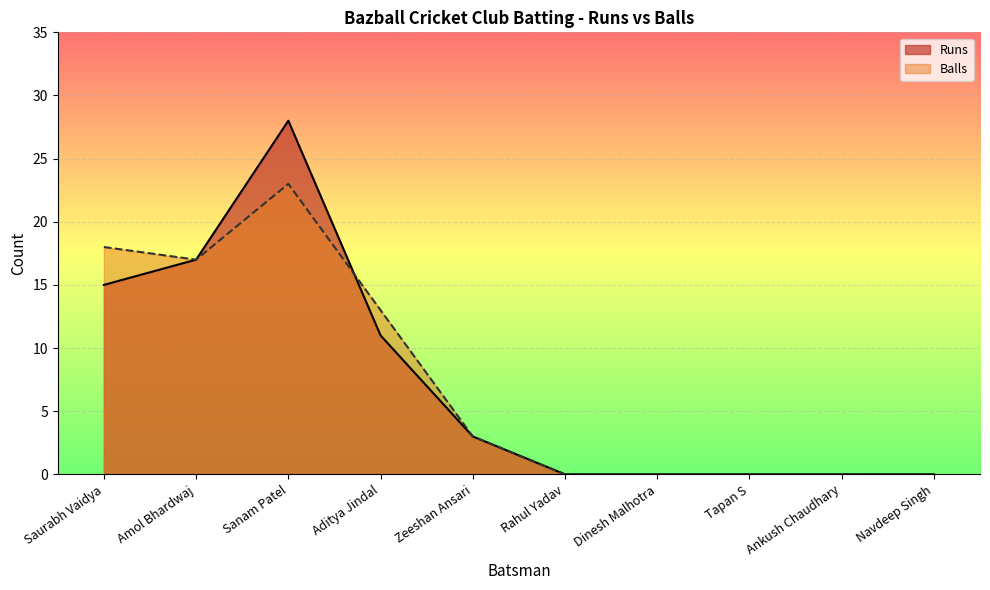

Reading right to left, what are all the values shown in this chart?

Runs: Navdeep Singh=0	Ankush Chaudhary=0	Tapan S=0	Dinesh Malhotra=0	Rahul Yadav=0	Zeeshan Ansari=3	Aditya Jindal=11	Sanam Patel=28	Amol Bhardwaj=17	Saurabh Vaidya=15
Balls: Navdeep Singh=0	Ankush Chaudhary=0	Tapan S=0	Dinesh Malhotra=0	Rahul Yadav=0	Zeeshan Ansari=3	Aditya Jindal=13	Sanam Patel=23	Amol Bhardwaj=17	Saurabh Vaidya=18